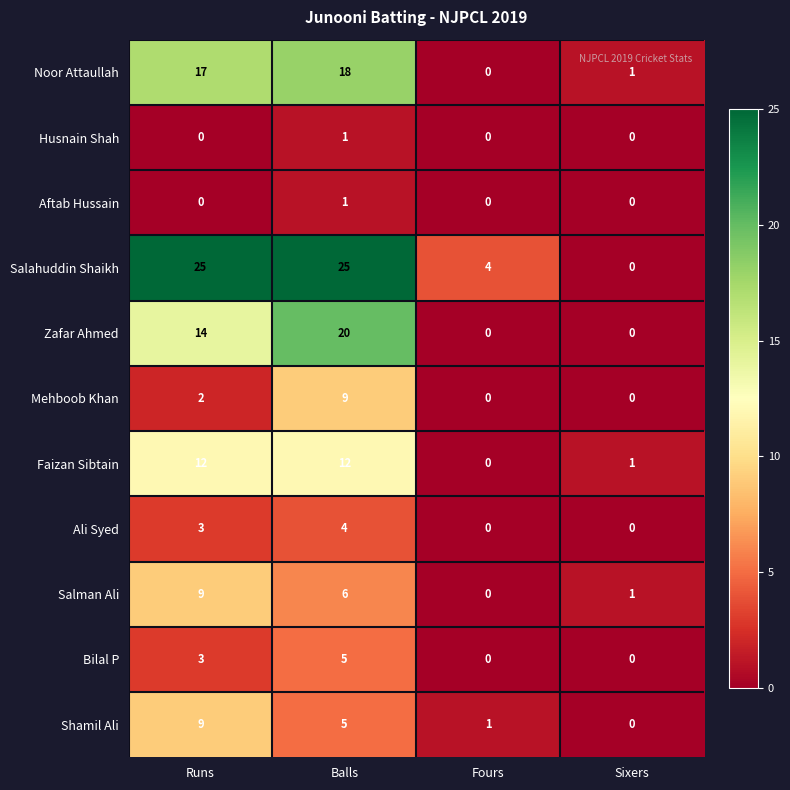

How many distinct data groups are displayed?

11